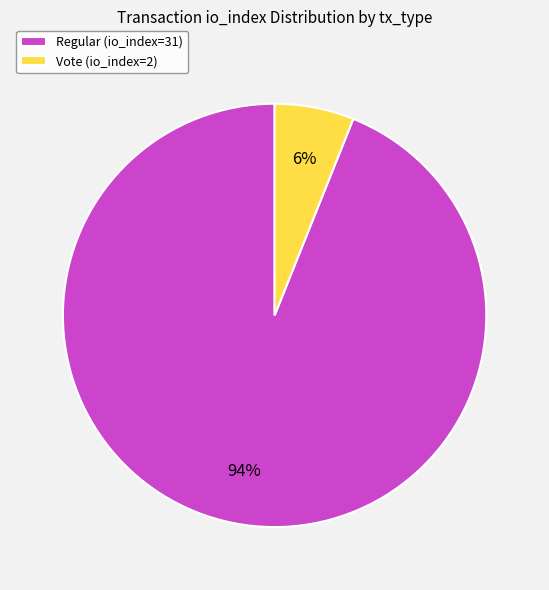

What is the smallest slice in the pie chart?

Vote (io_index=2)